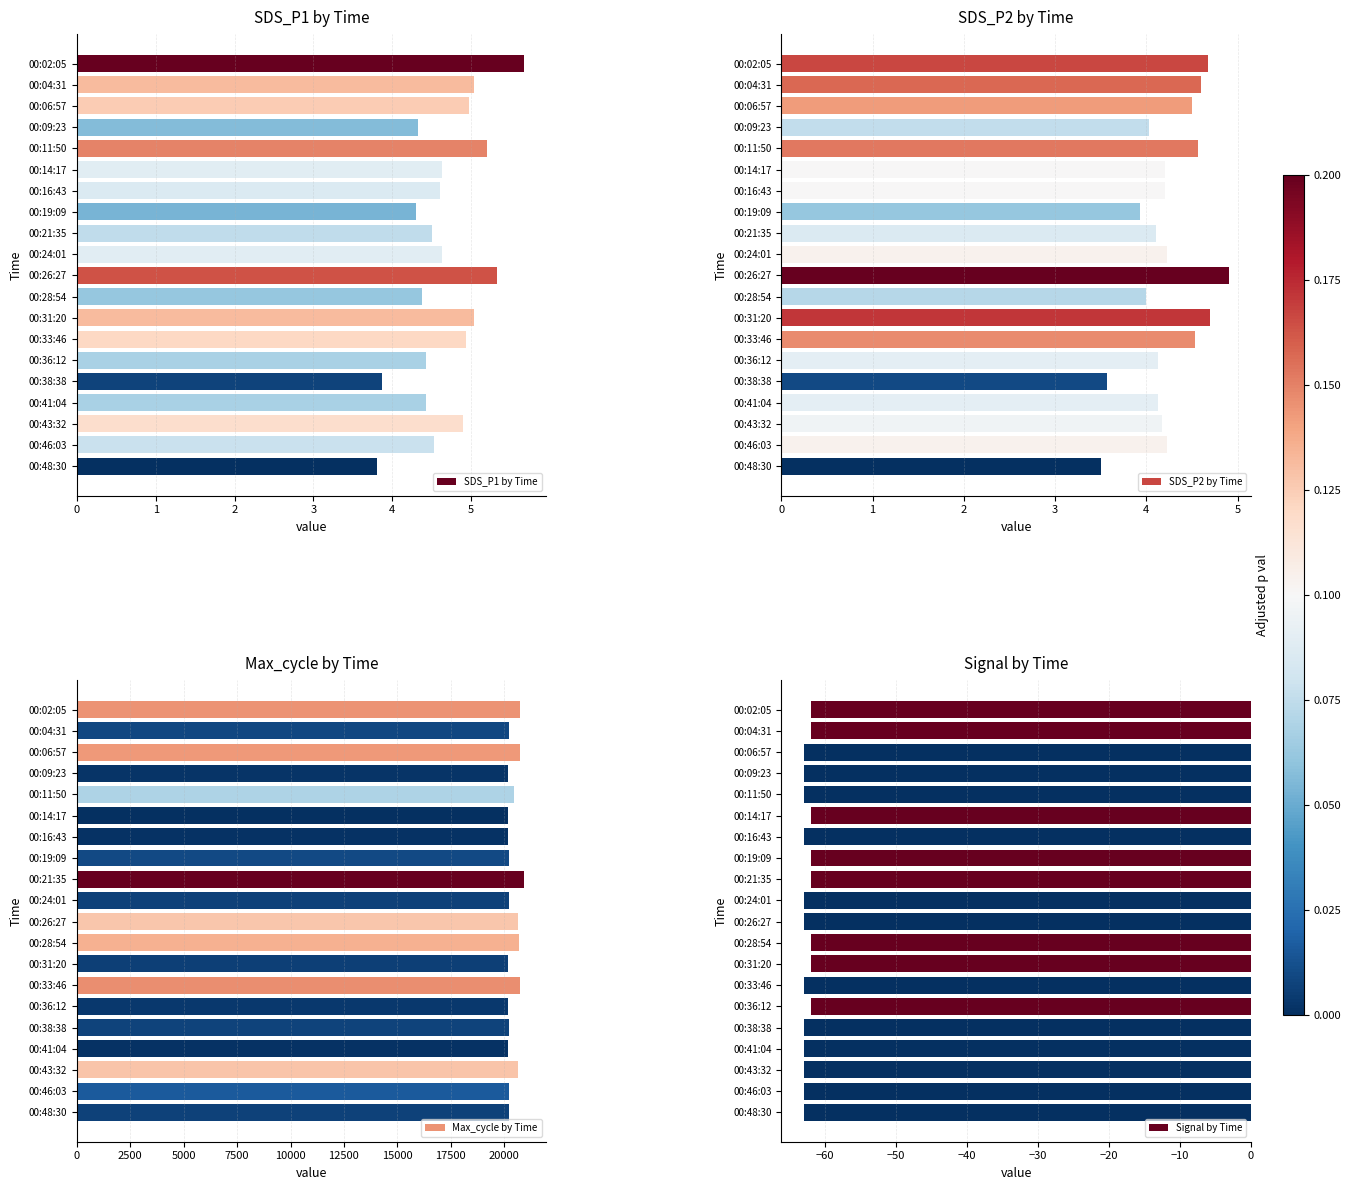

The SDS_P2 by Time series shows 4.7 at 0. True or false?

True